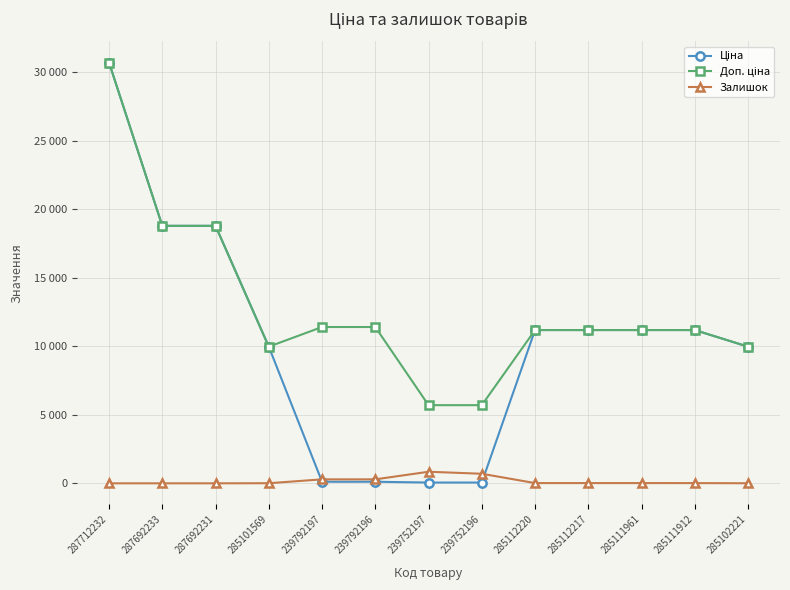

What is the difference between the maximum and minimum values in the Залишок series?

845.0